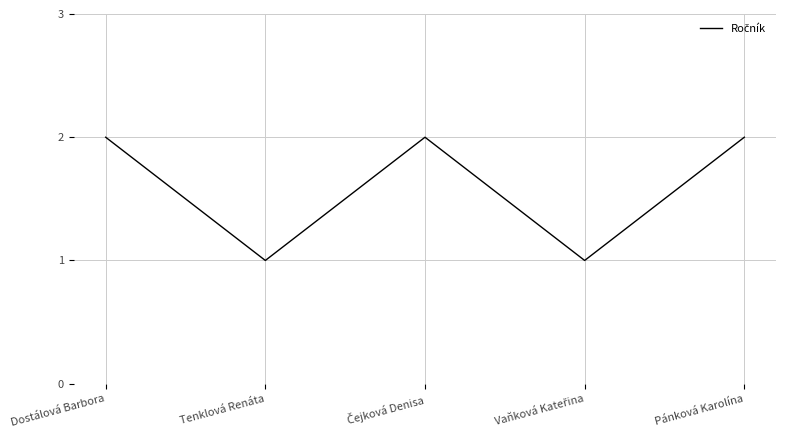

Where is the first local minimum?

Tenklová Renáta